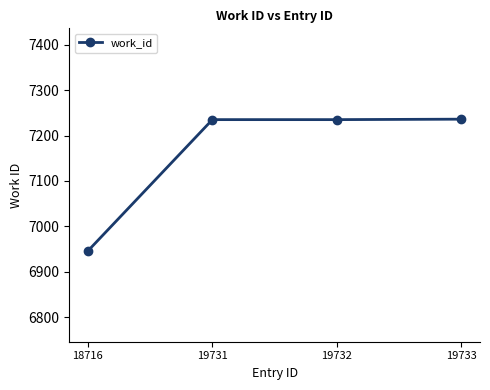

What is the value of the 2nd point from the left?

7235